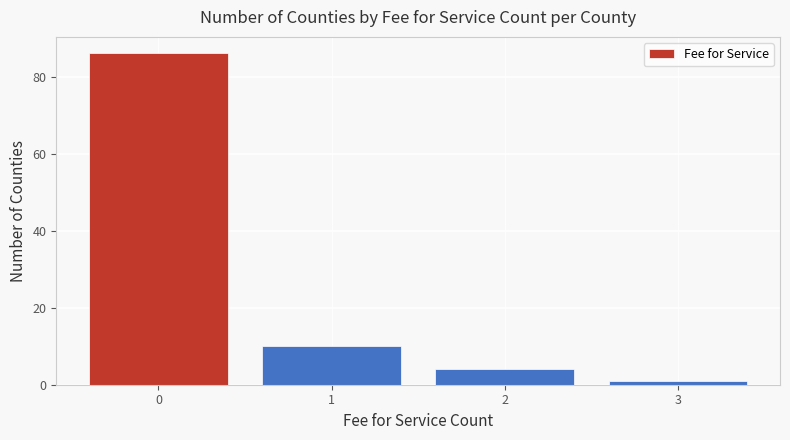

Which range on the x-axis has the tallest bar?

-0.5 to 0.5